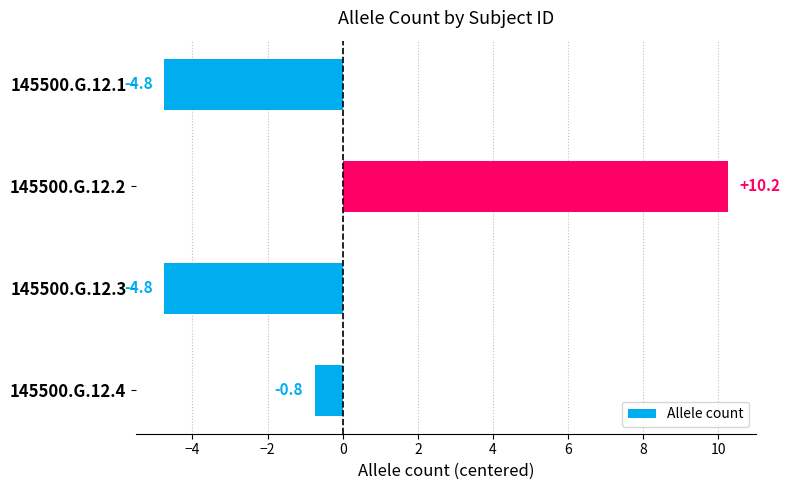

Between 145500.G.12.2 and 145500.G.12.4, which is larger?

145500.G.12.2